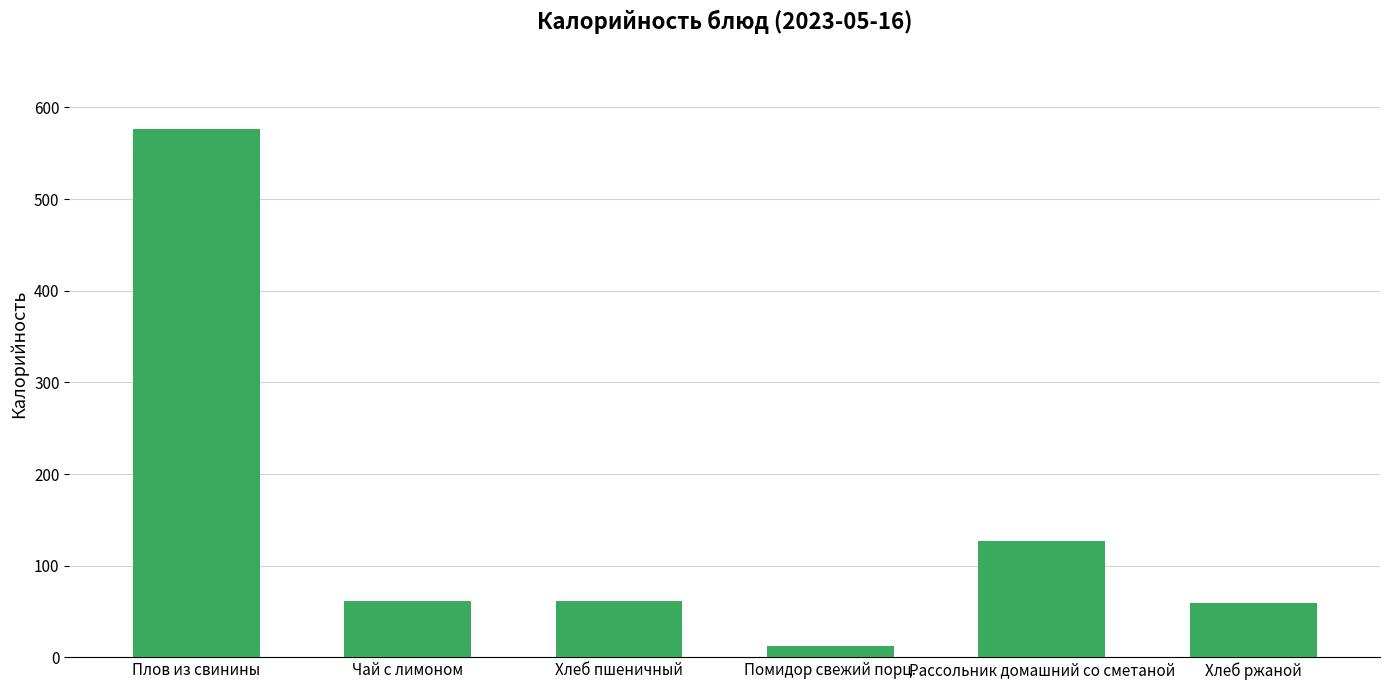

What is the value of the 3rd bar from the left?

62